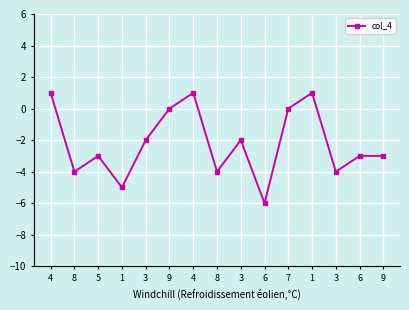

How many interior local valleys (lower than both neighbors) does the data have?

5